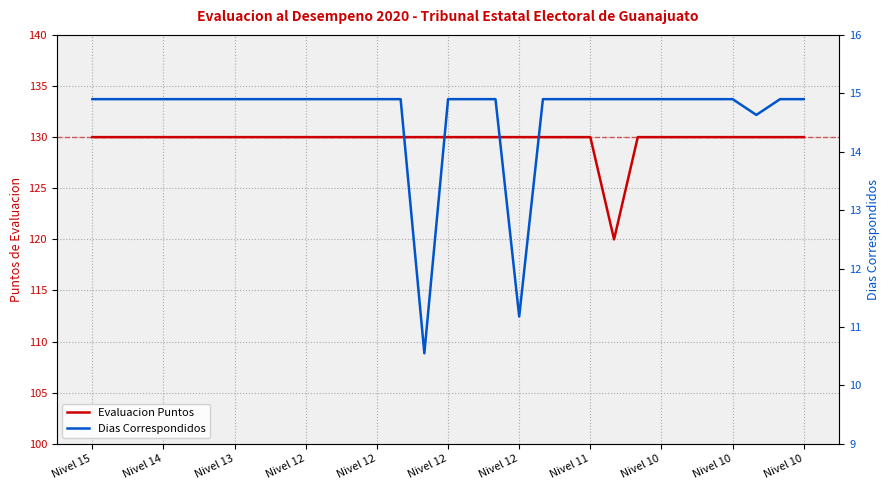

What are all the series names shown in the legend?

Evaluacion Puntos, Dias Correspondidos